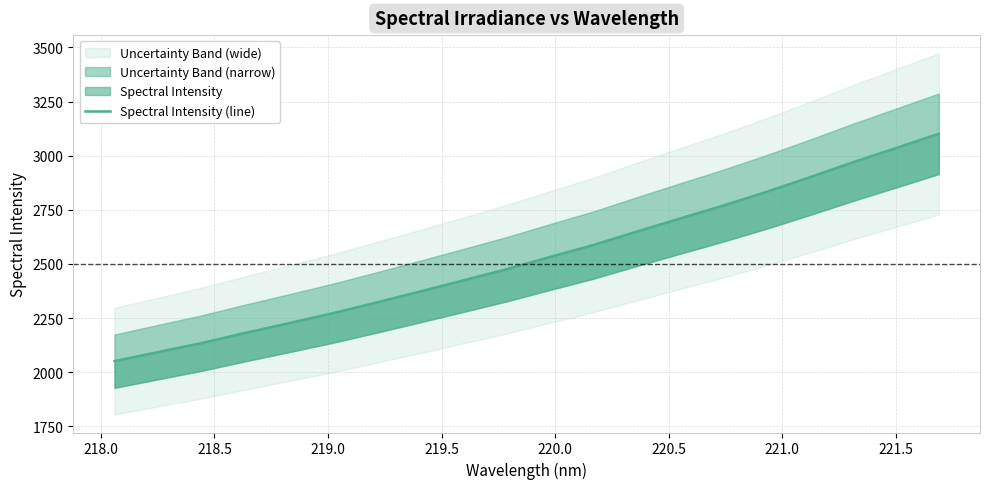

True or false: the data has more than 2 interior local peaks.

False